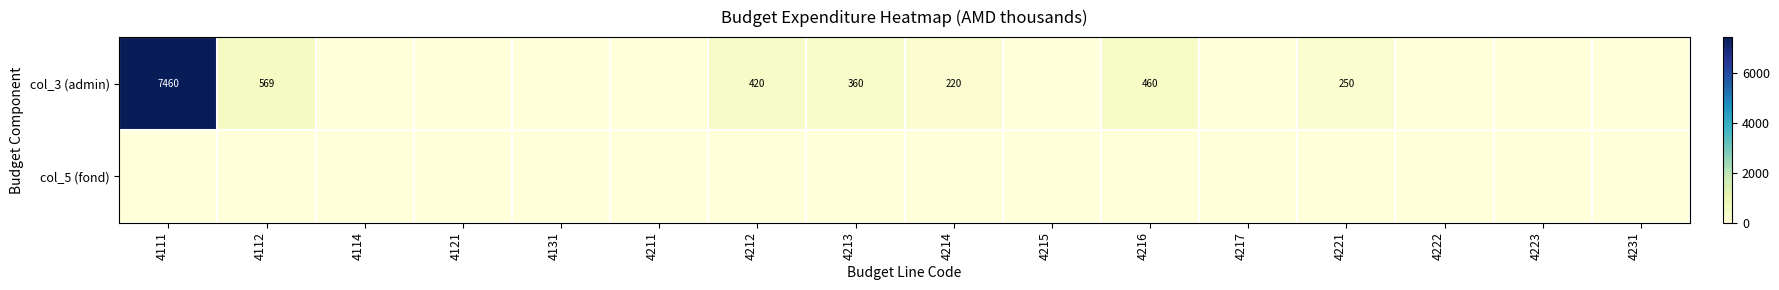

True or false: col_3 (admin) has a value of 215 at 4212.

False